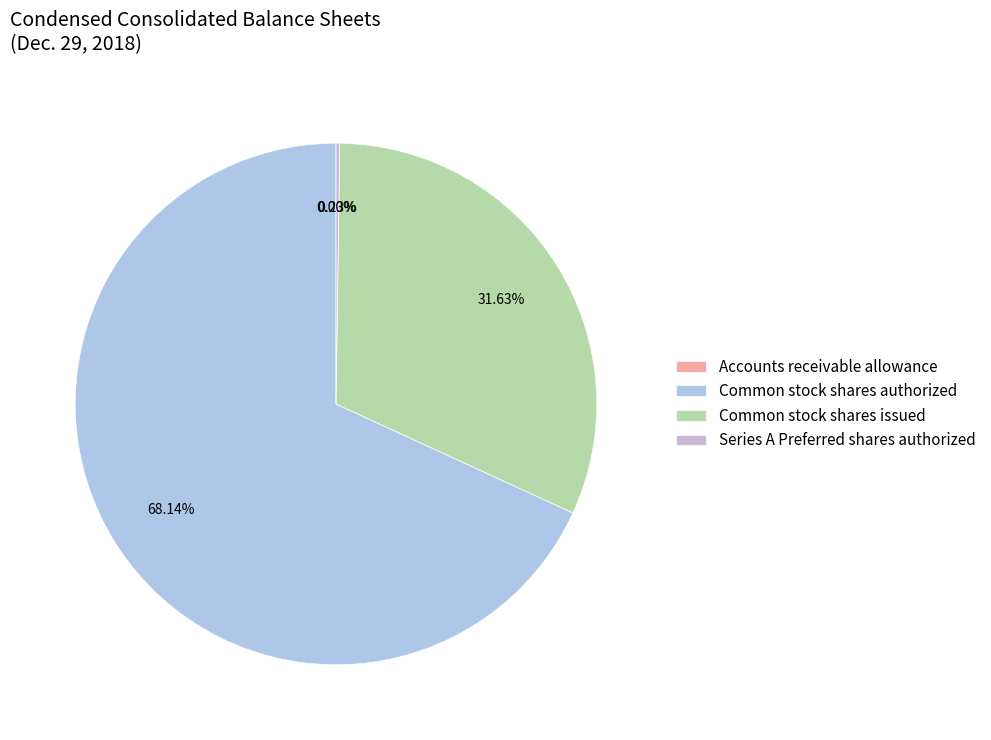

What is the smallest slice in the pie chart?

Accounts receivable allowance